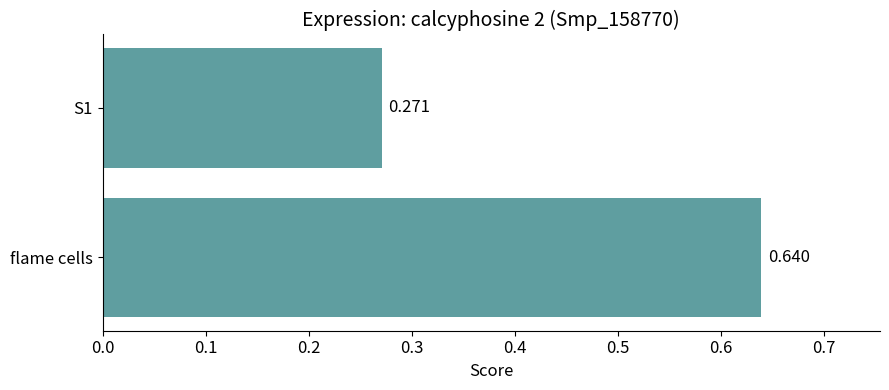

Where is the data nearest to the value 0?

S1